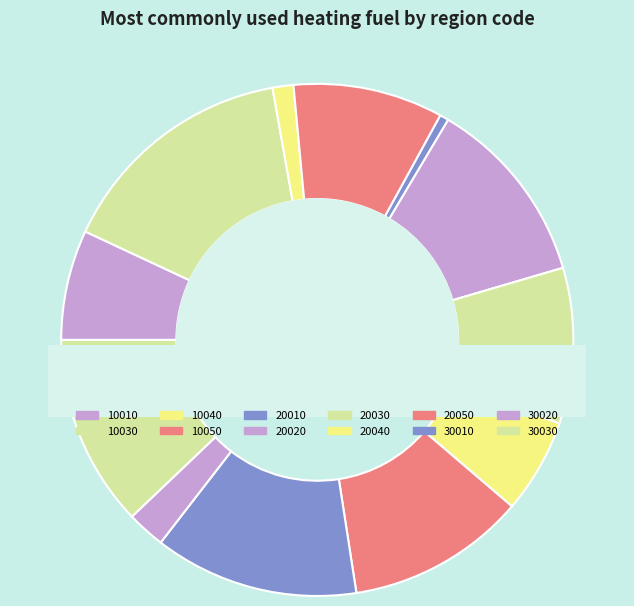

Which has a higher value, 10030 or 30030?

10030